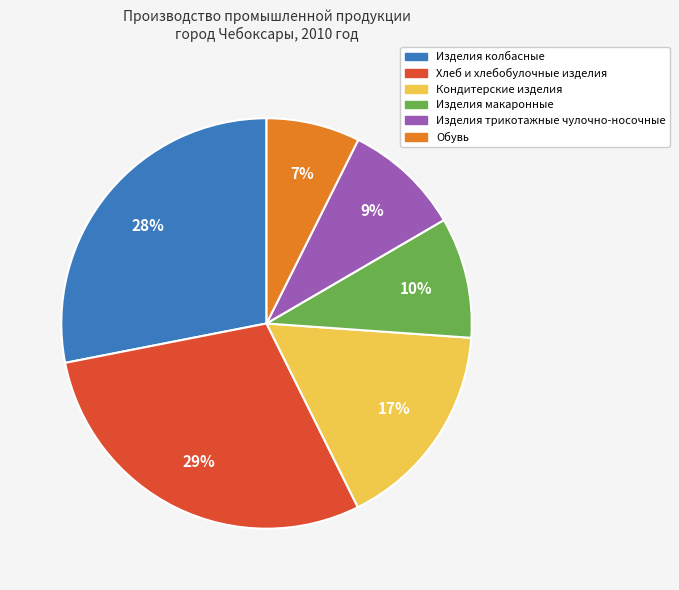

To the nearest percent, what is the difference between the Изделия трикотажные чулочно-носочные and Обувь slice percentages?

2%